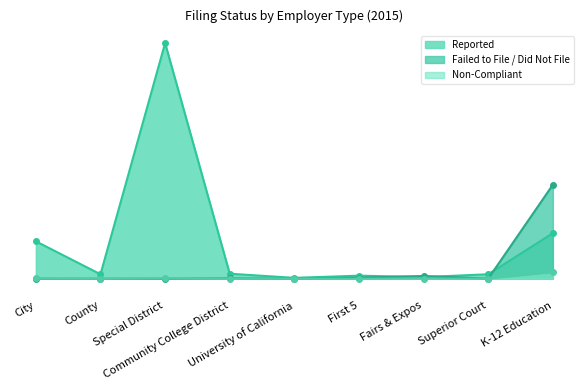

What is the label of the 3rd point from the right?

Fairs & Expos